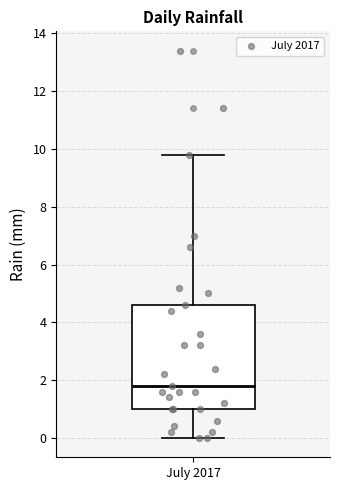

Read this box plot against the y-axis: the position of the median line, the range covered by the box, and the ends of both whiskers. The values are not printed on the chart, so give them approximately, as read against the axis.

median 1.8, box 1.0 to 4.6, whiskers 0.0 to 9.8